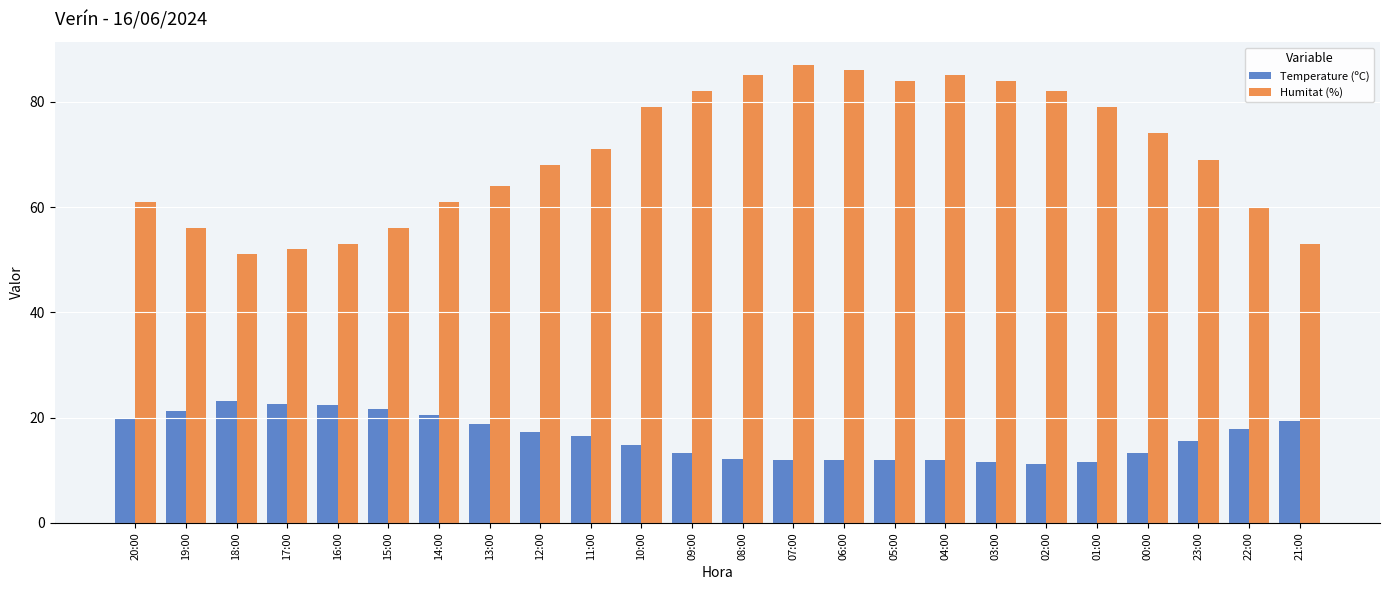

Which label corresponds to the largest value in the chart?

07:00